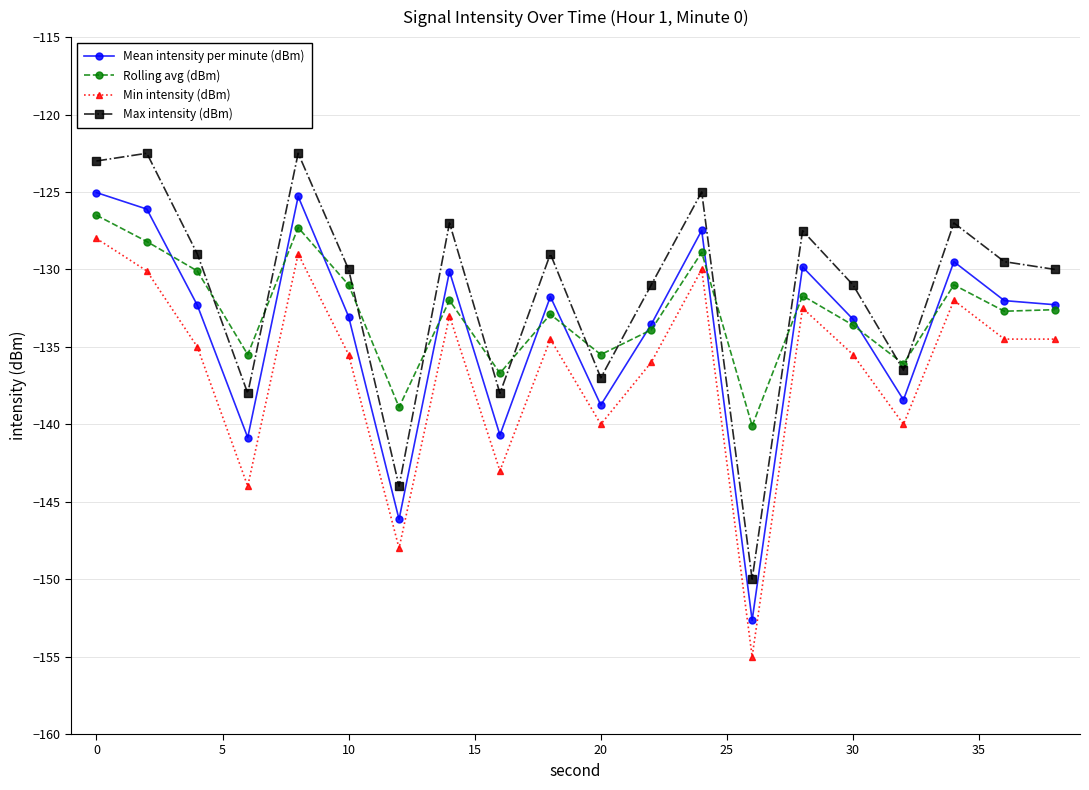

What is the lowest value of the Rolling avg (dBm) series?

-140.1